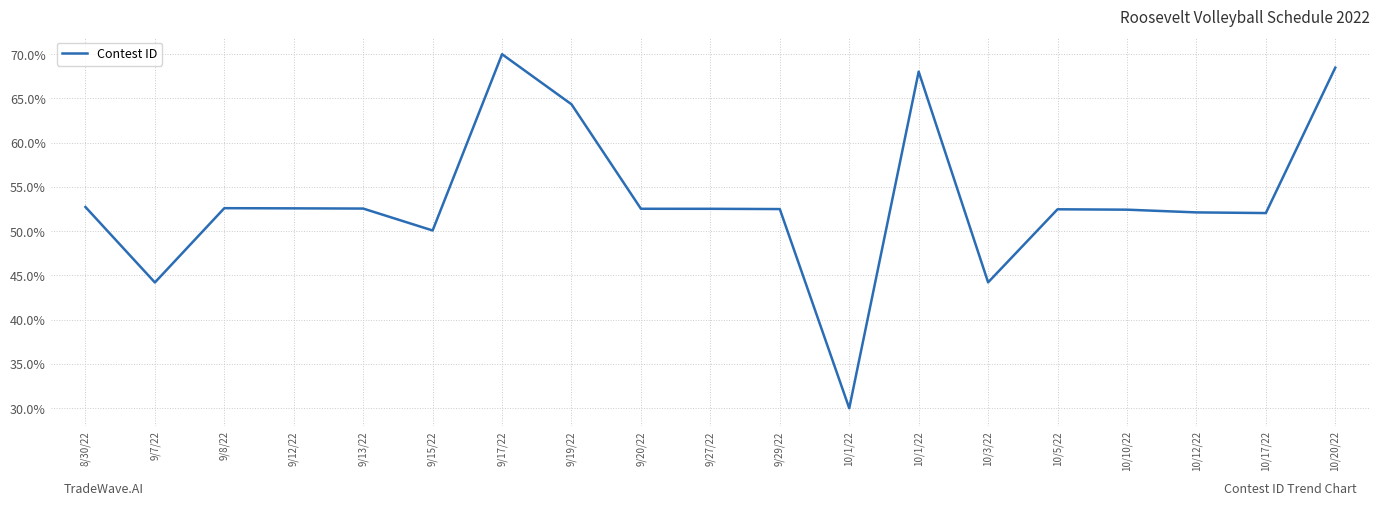

What is the ratio of the value at 9/7/22 to the value at 9/17/22?

0.6